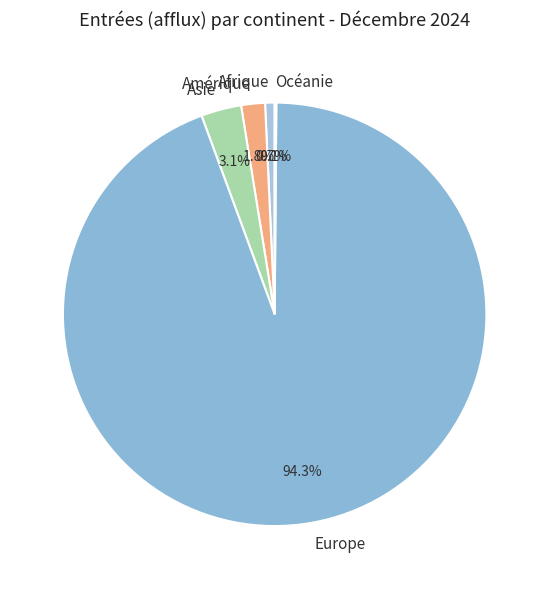

What percentage is NOT represented by Europe?

5.7%